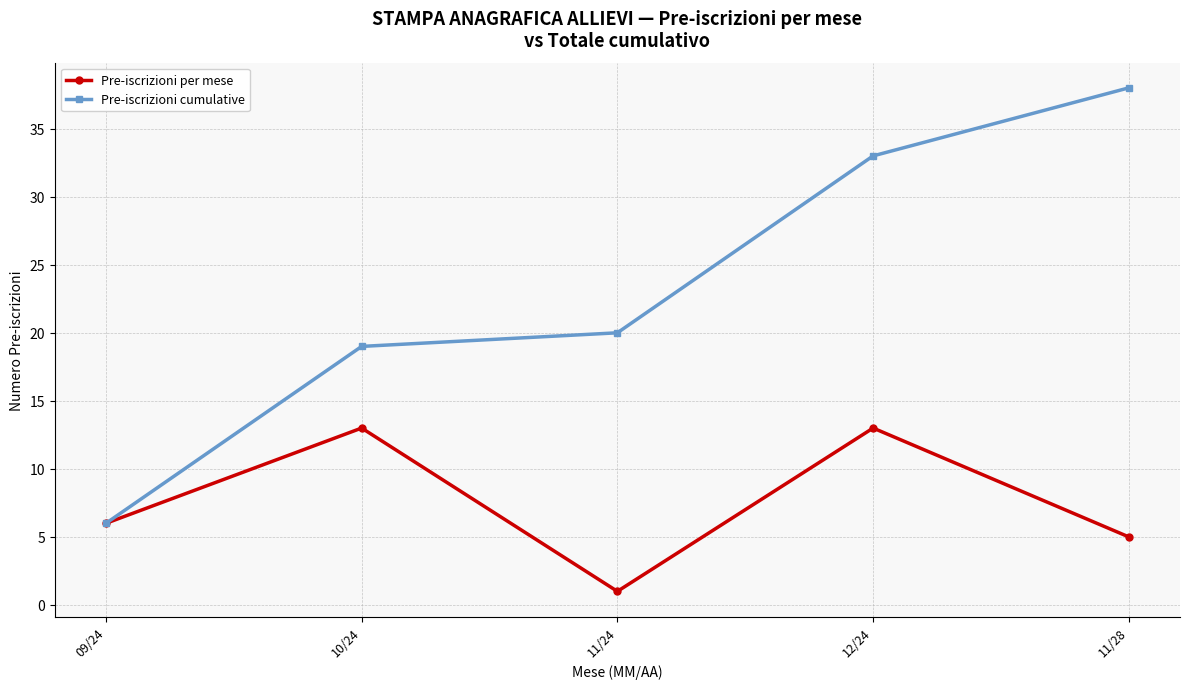

What is the label of the 1st point from the right?

11/28